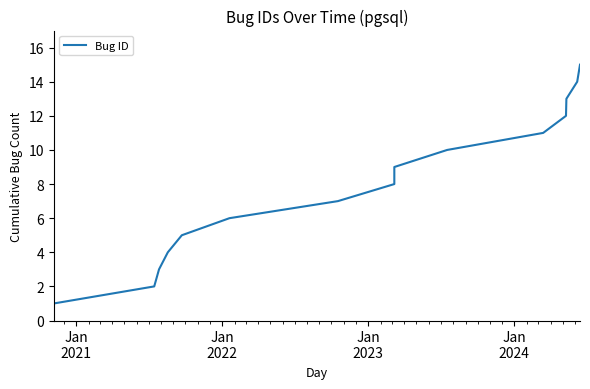

What is the value of the 13th point from the left?

13